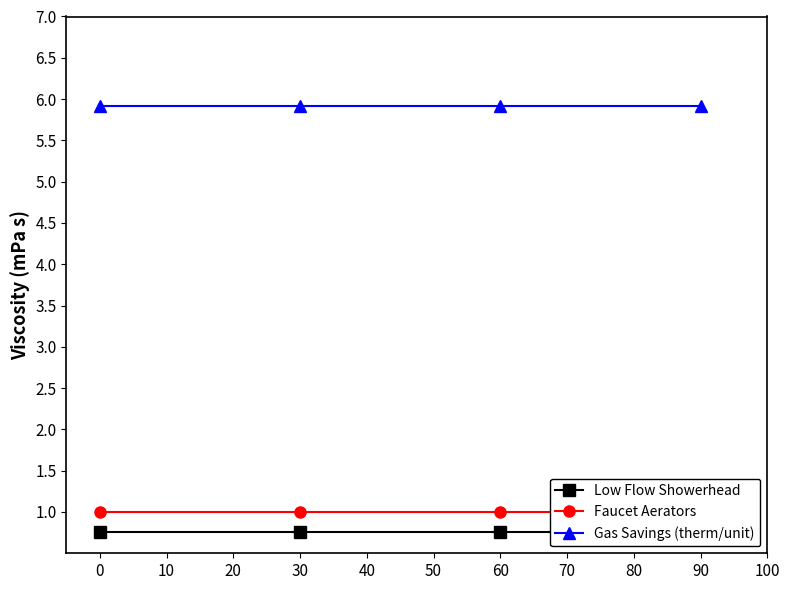

Which series has the largest total across all categories?

Gas Savings (therm/unit)